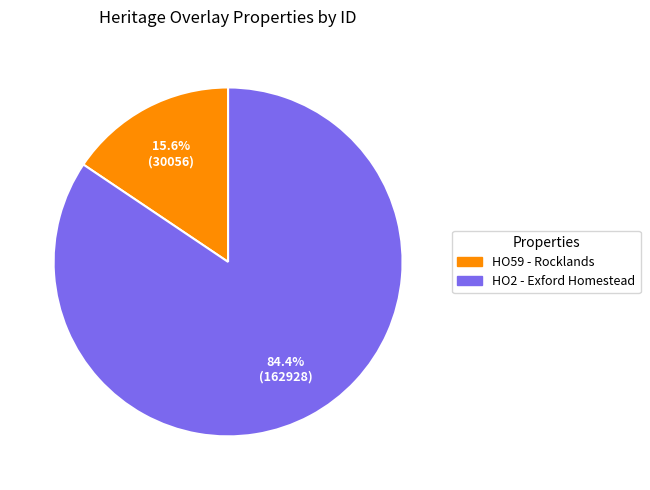

To the nearest percent, what is the difference between the HO59 - Rocklands and HO2 - Exford Homestead slice percentages?

69%